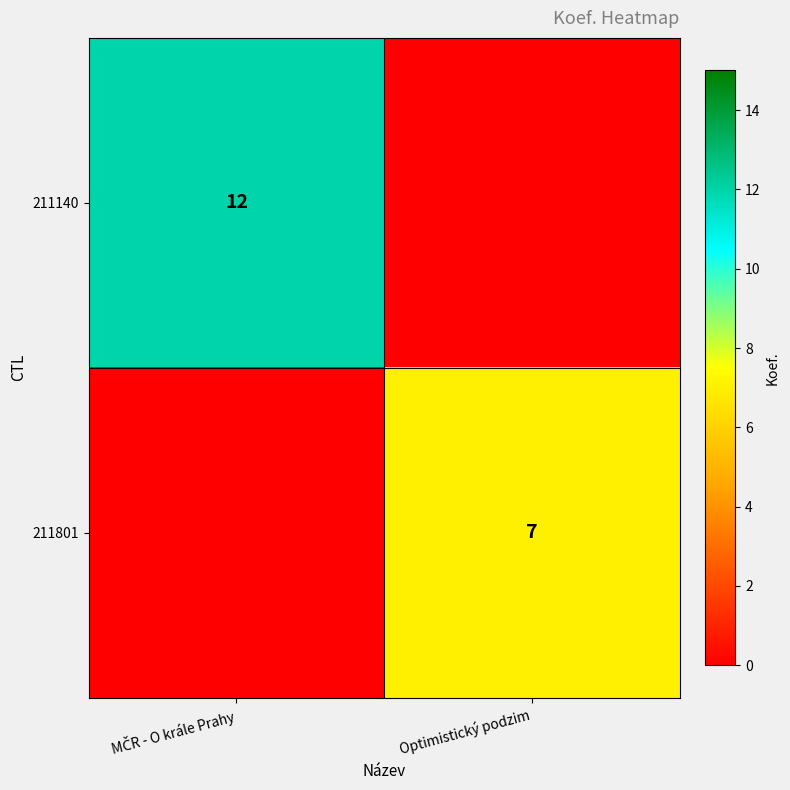

The value of 211801 at Optimistický podzim is 3. True or false?

False